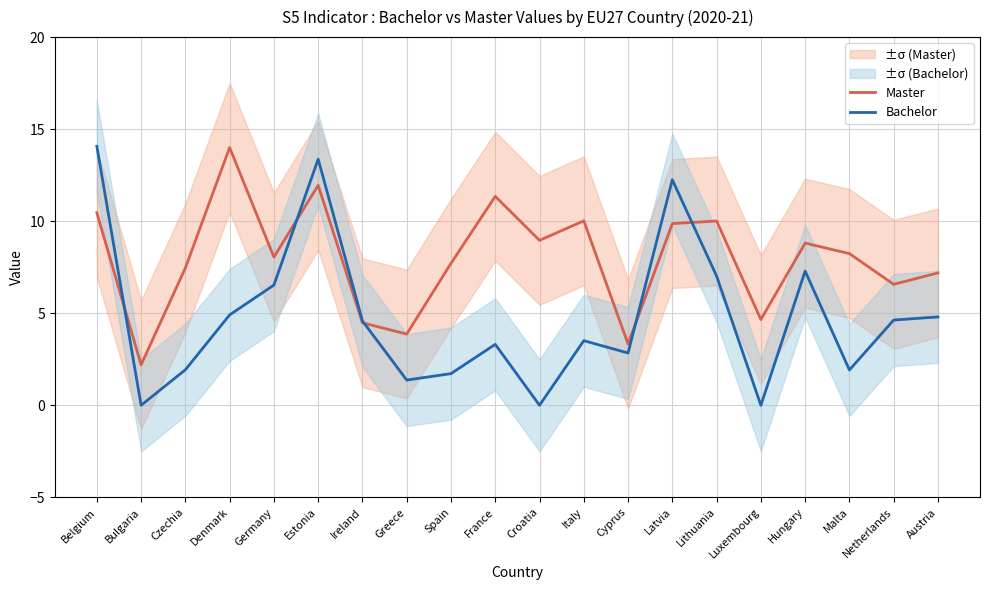

What is the label of the 10th point from the right?

Croatia